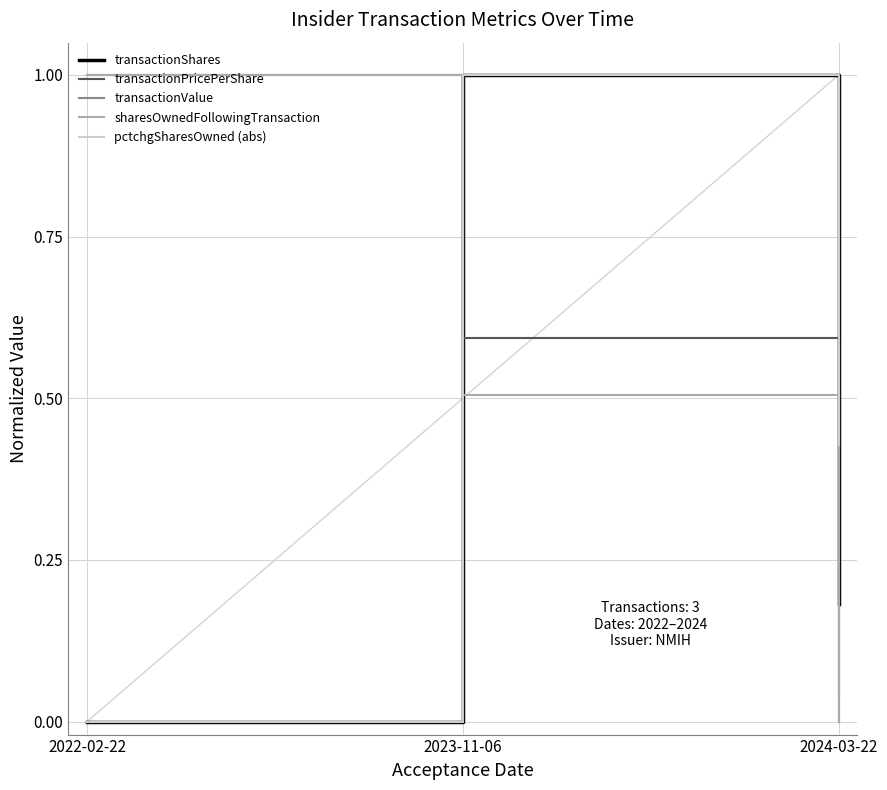

What is the sum of the transactionPricePerShare values at 2022-02-22 and 2024-03-22?

1.0